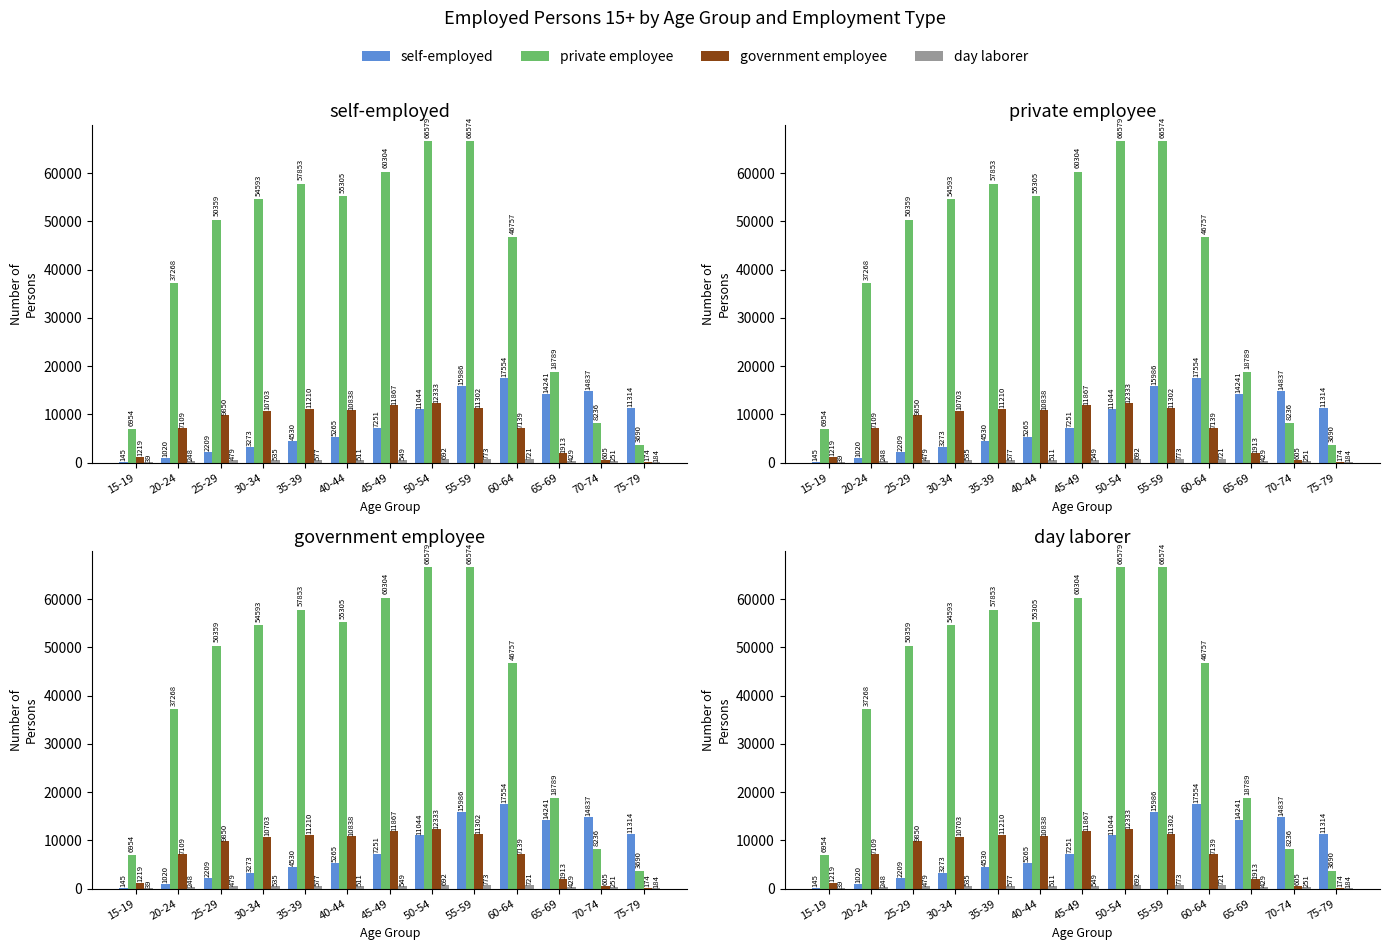

Which series changed the most between 30-34 and 40-44?

self-employed